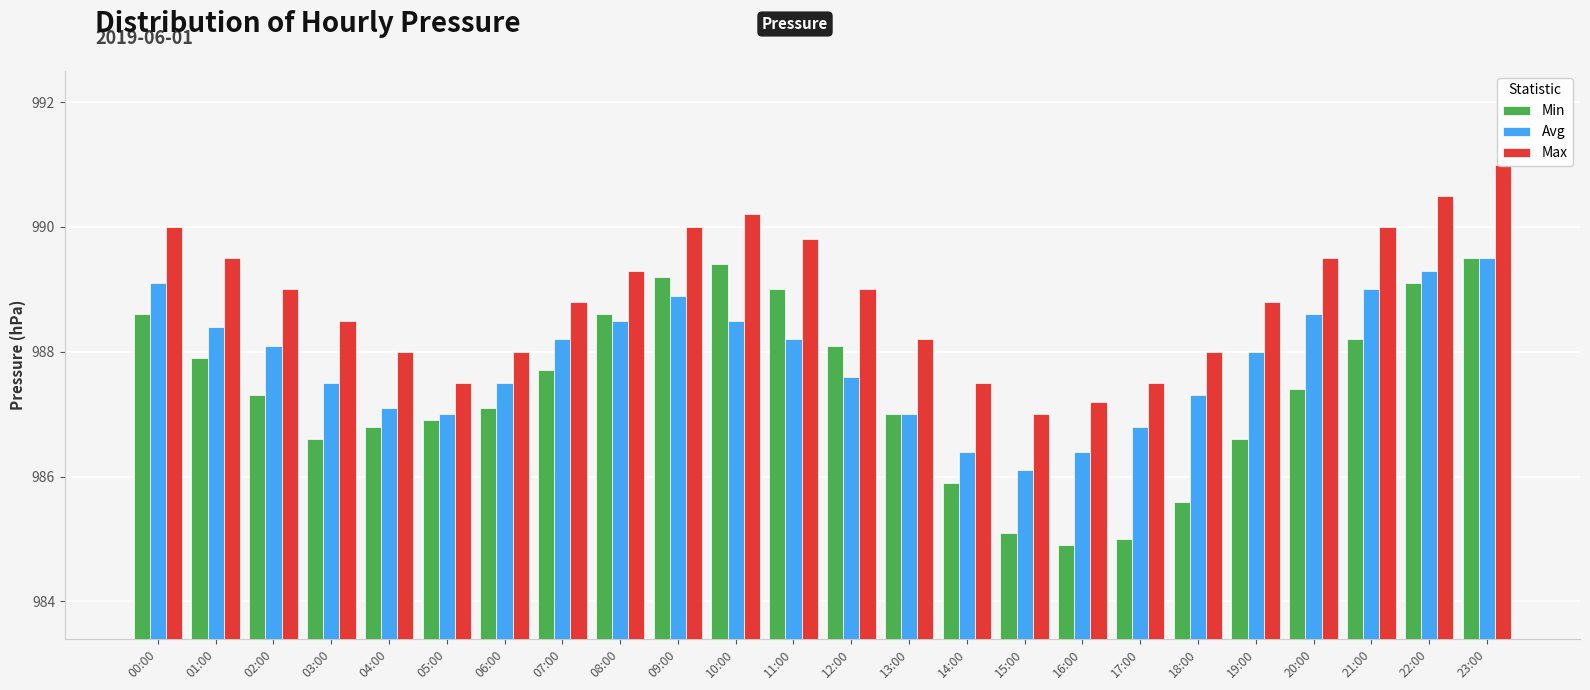

What is the difference between the maximum and minimum values in the Max series?

4.0